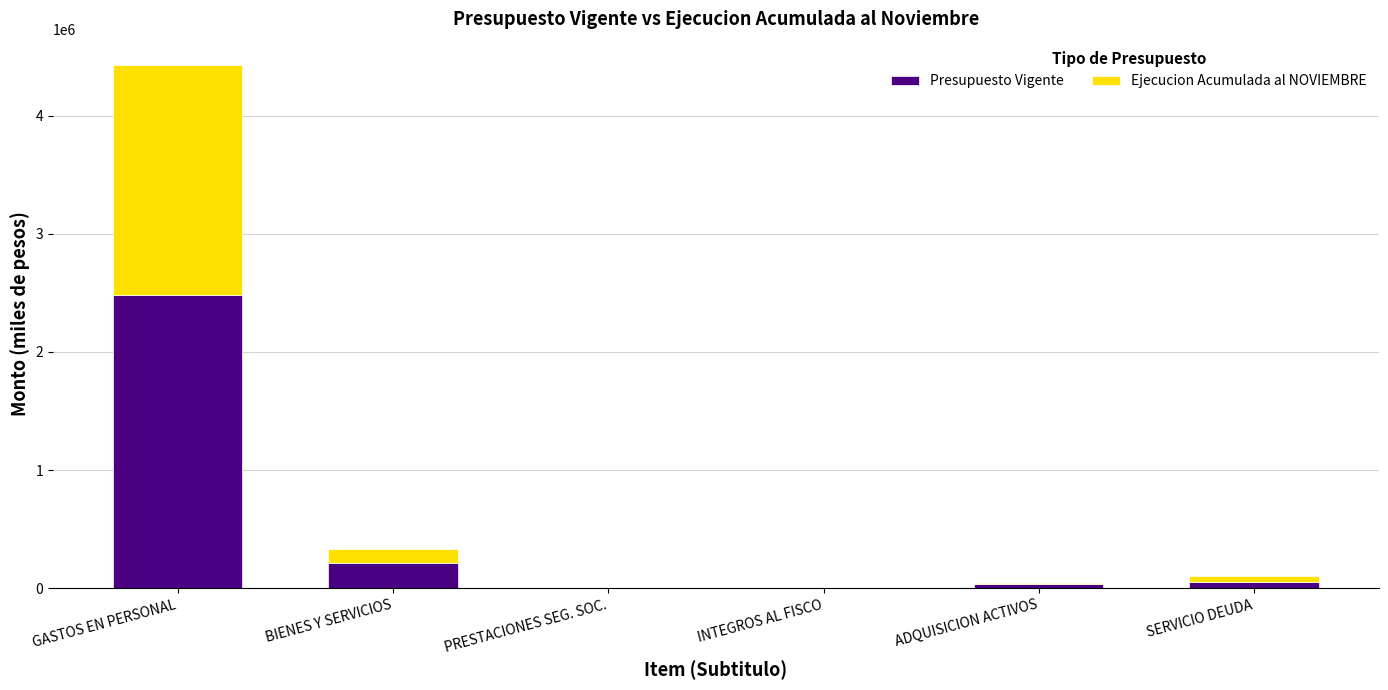

What is the total value across all series at BIENES Y SERVICIOS?

333569